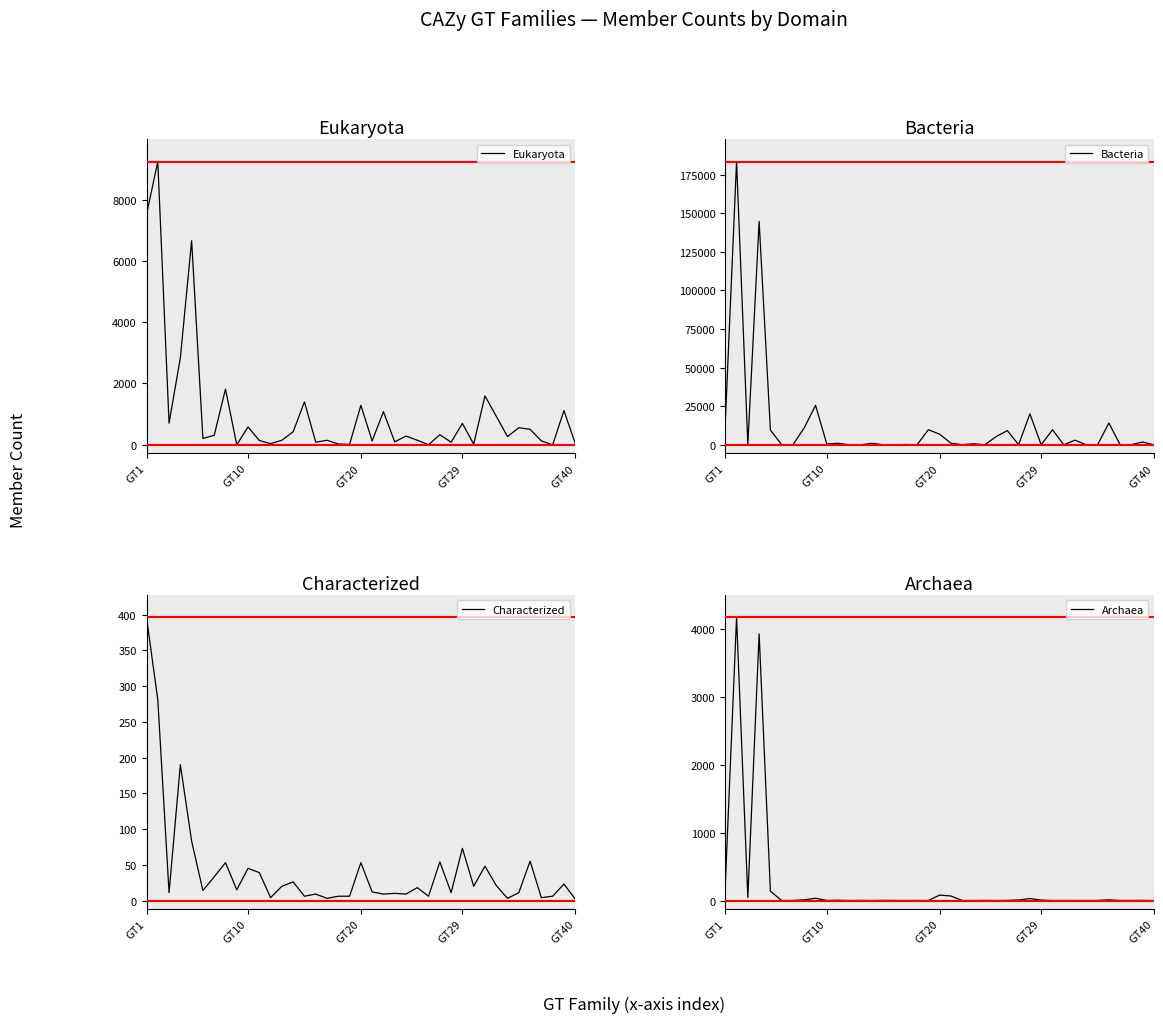

What position from the right is 14?

25